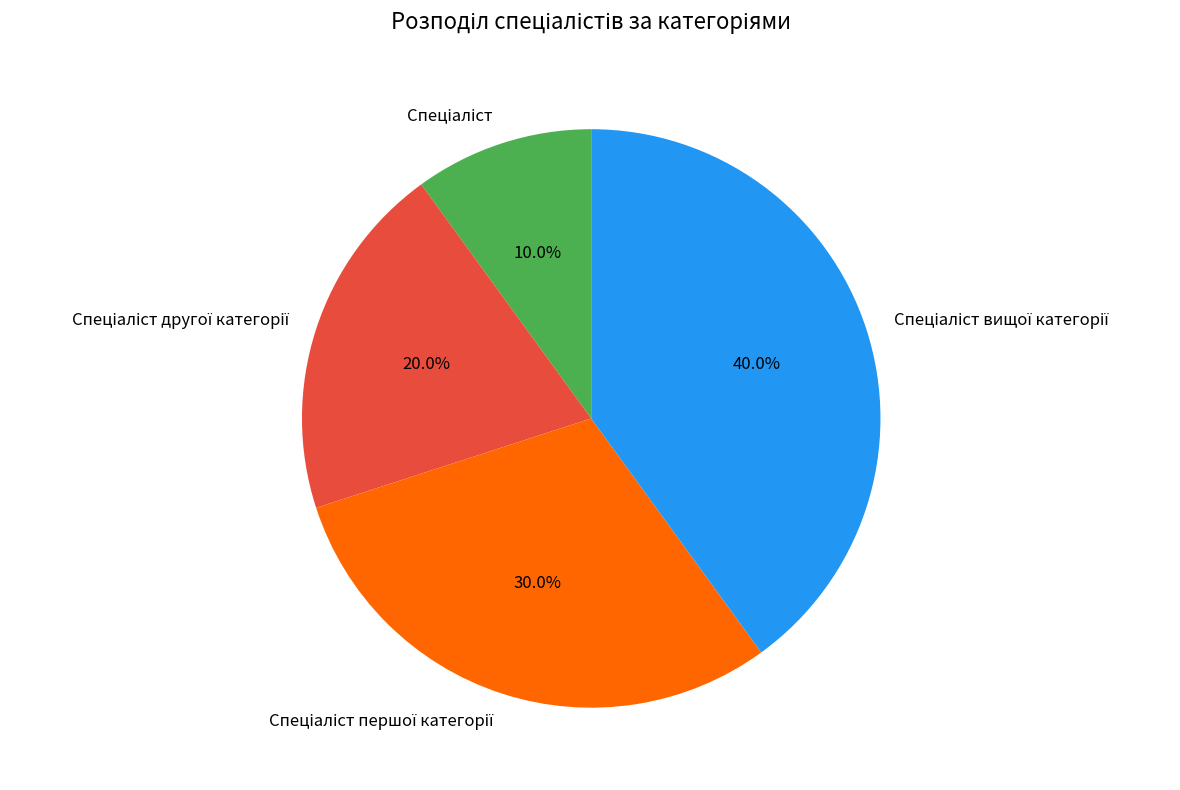

Count the number of slices in the pie.

4